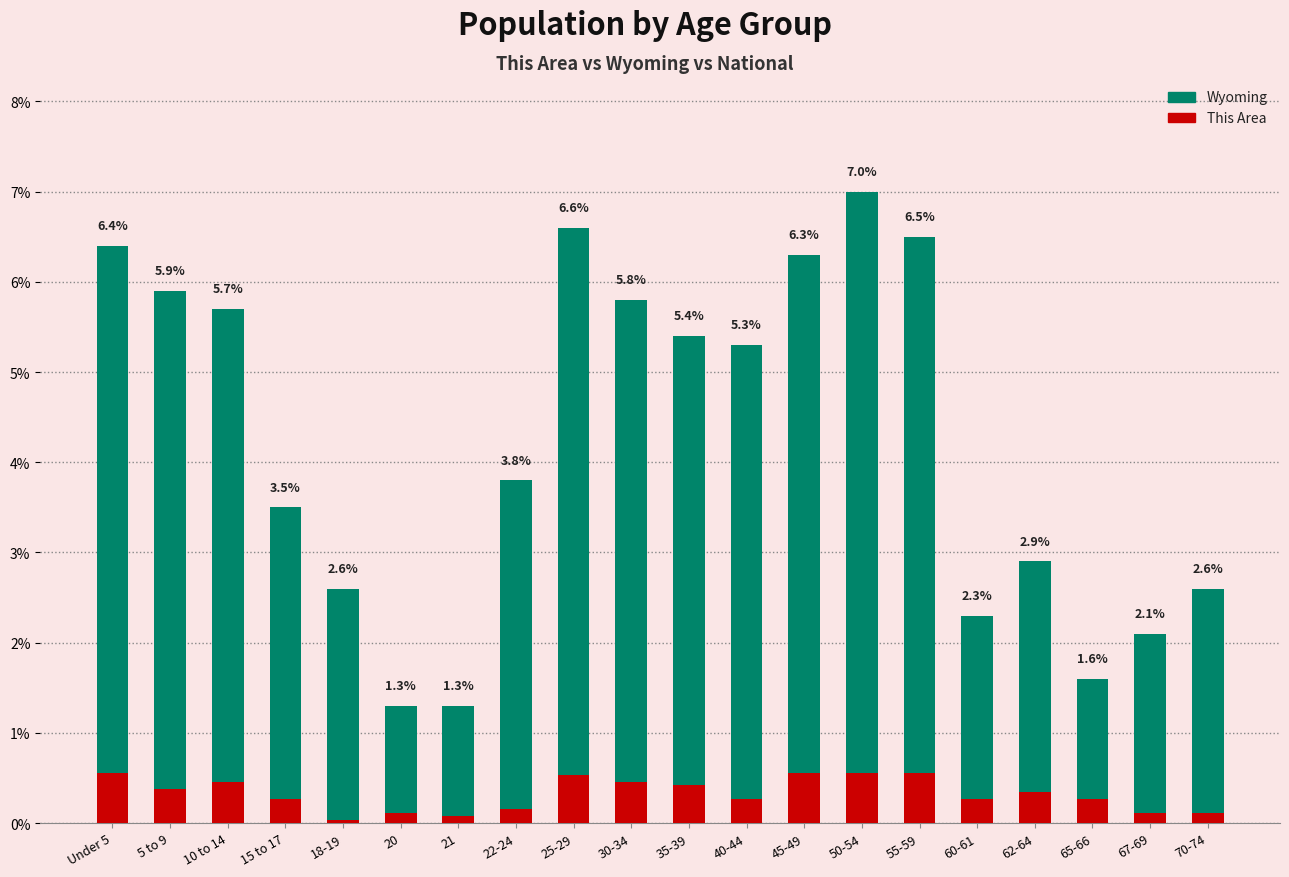

What is the minimum value for Wyoming?

1.3